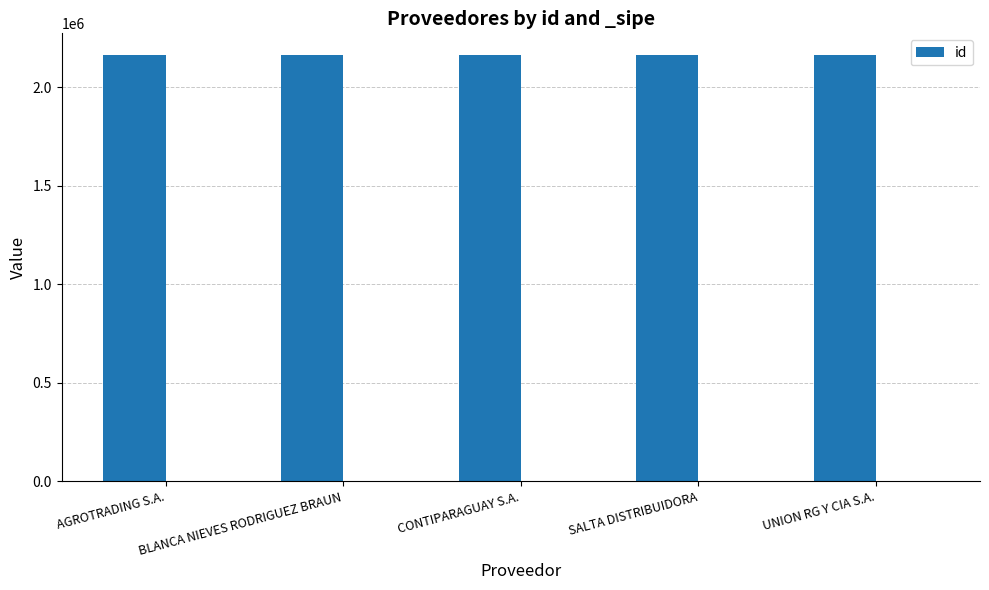

Which label corresponds to the largest value in the chart?

UNION RG Y CIA S.A.